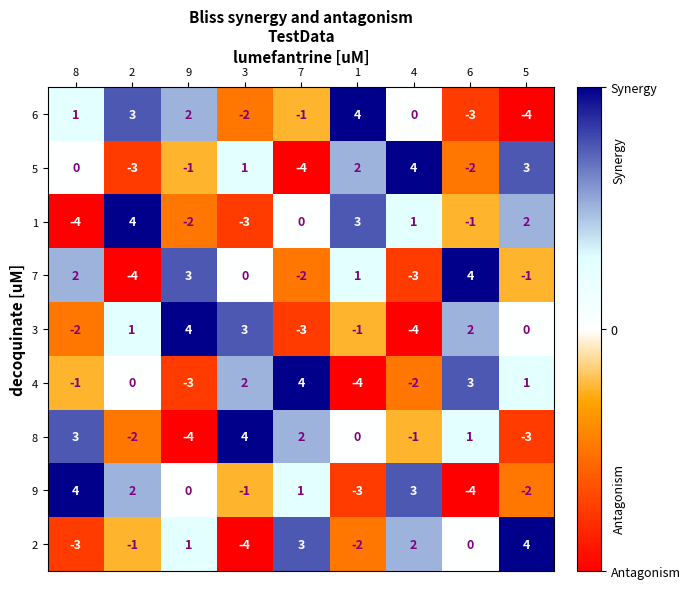

What is the difference between the highest and lowest values at 5?

8